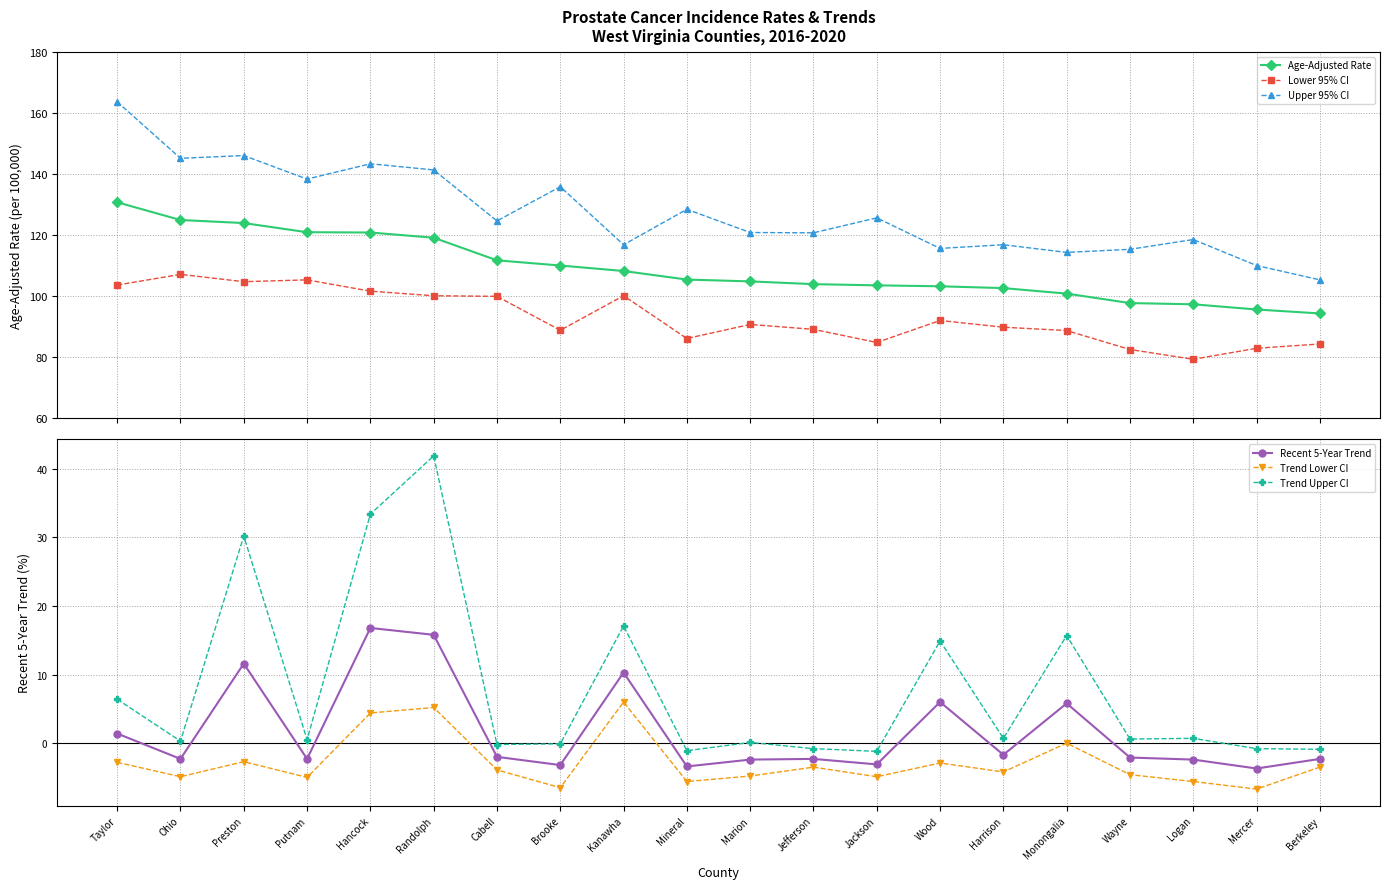

How many distinct data groups are displayed?

6